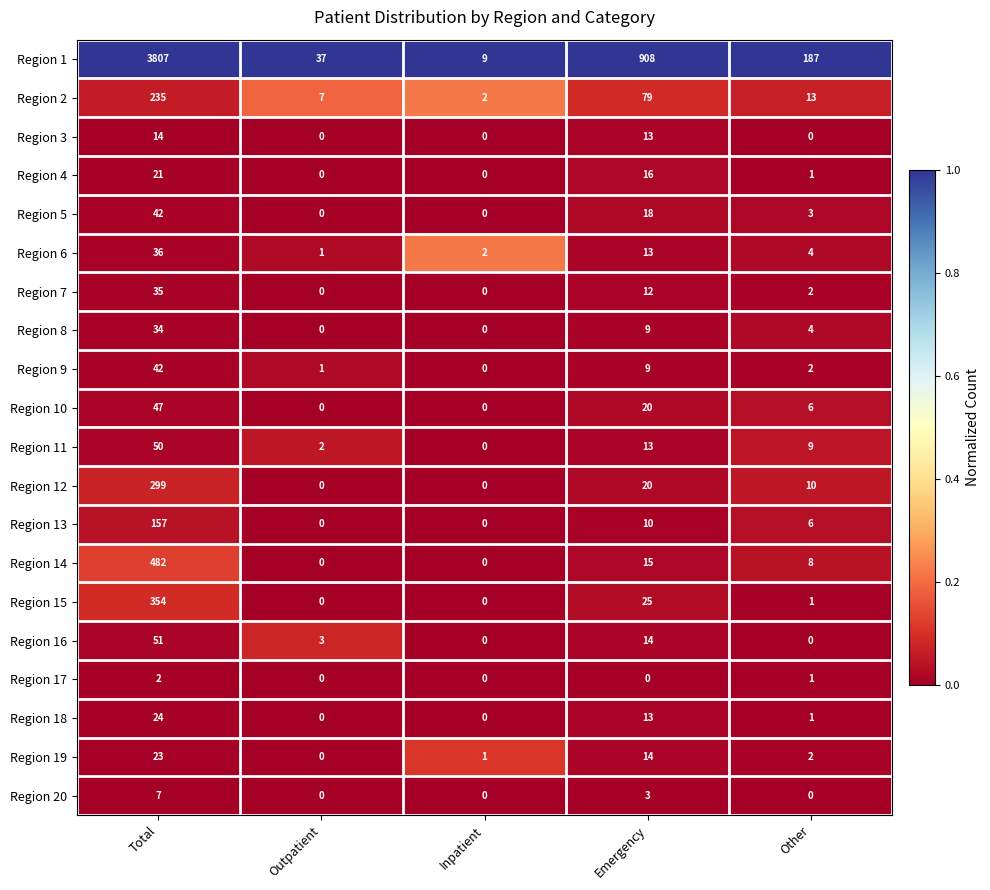

What is the spread (max minus min) of values at Outpatient?

37